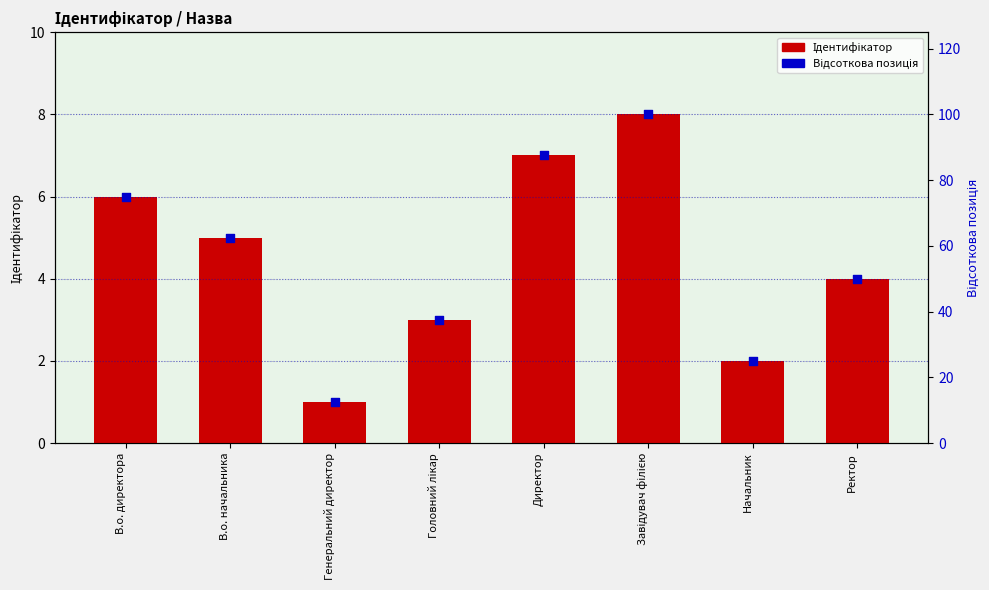

Which series has the largest total across all categories?

Відсоткова позиція